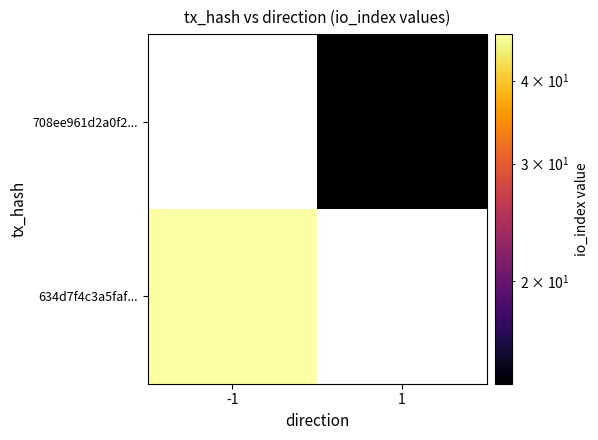

Rank the categories by 708ee961d2a0f2... value from lowest to highest.

-1, 1